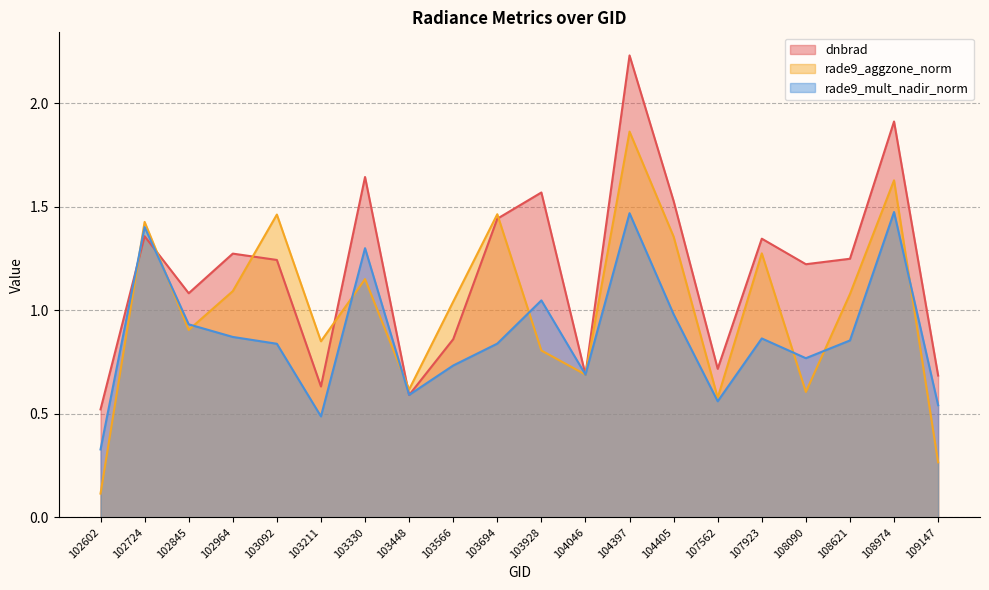

How many values in the rade9_aggzone_norm series exceed 1?

11